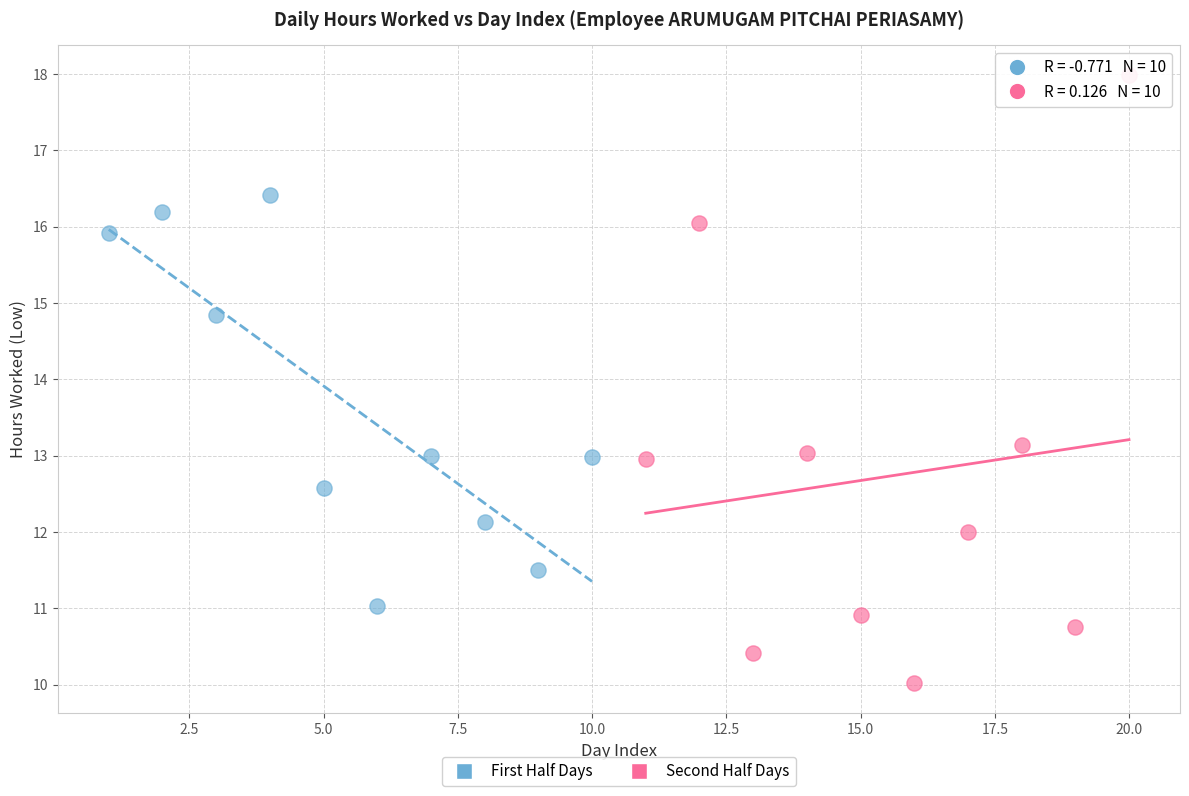

Which series reaches the minimum Y coordinate?

Second Half Days